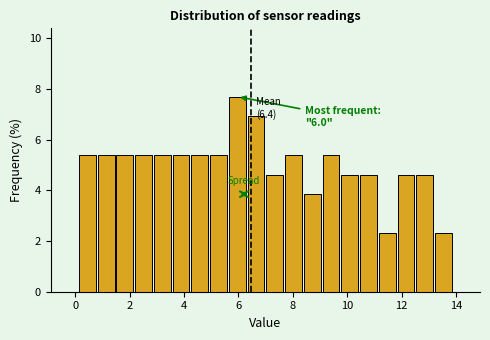

Read against the x-axis, roughly where is the centre of the tallest bar?

6.0